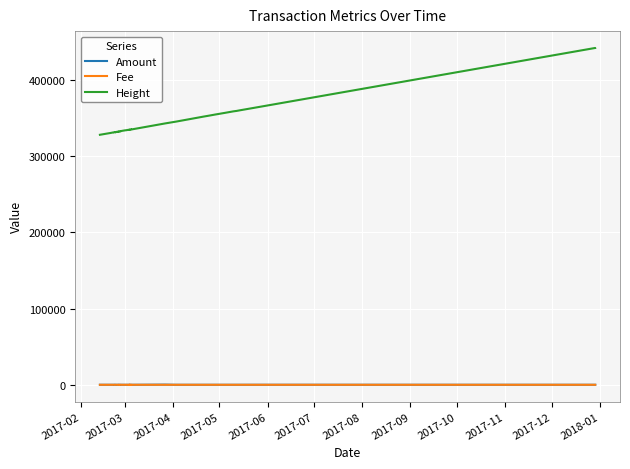

At how many categories does at least one series exceed 334819?

16